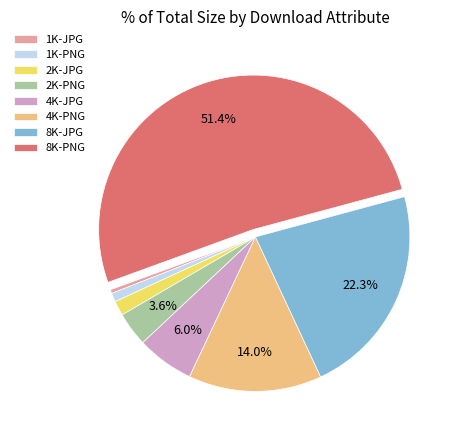

To the nearest percent, what is the difference between the largest and smallest slice percentages?

51%